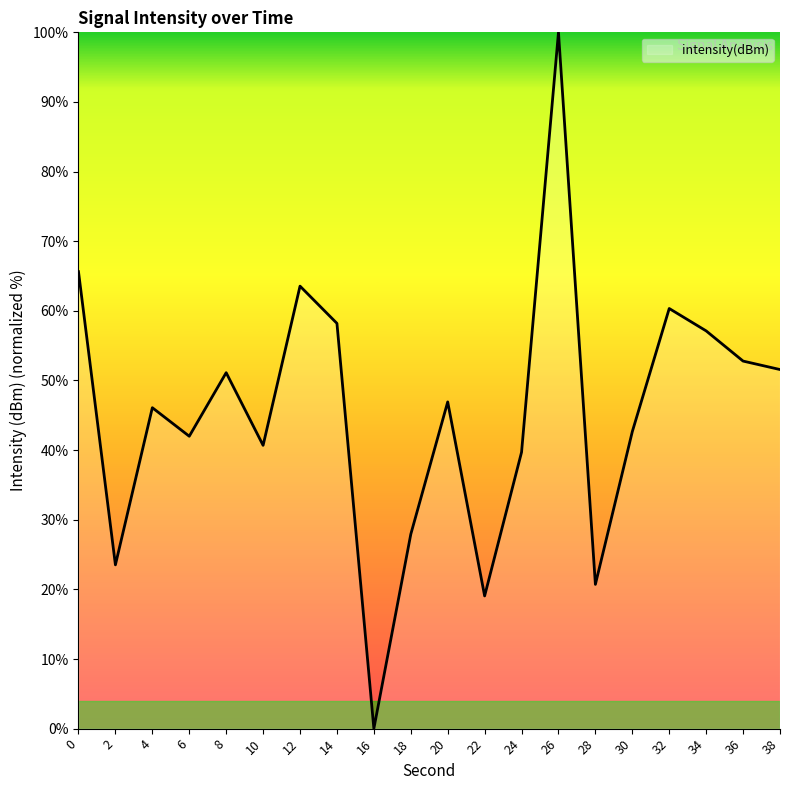

Between 30 and 14, which is larger?

14